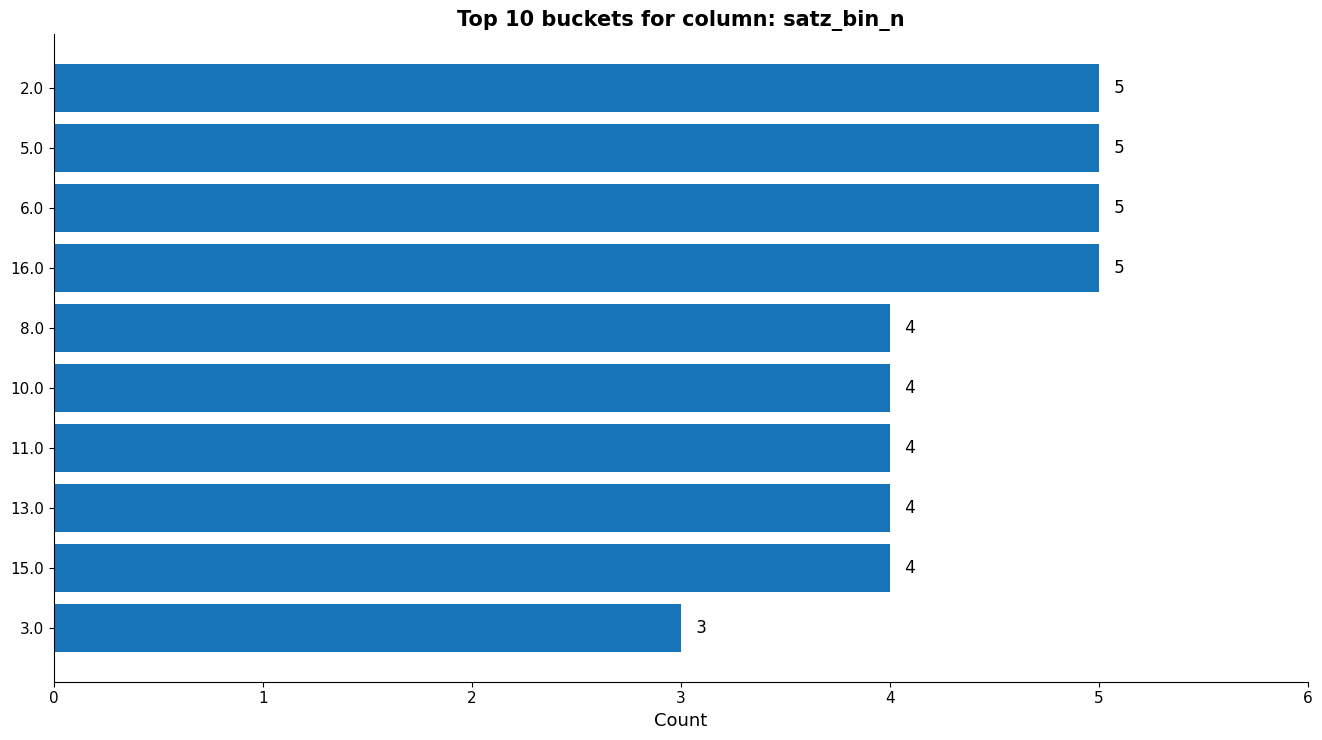

What is the ratio of the value at 3.0 to the value at 5.0?

0.6